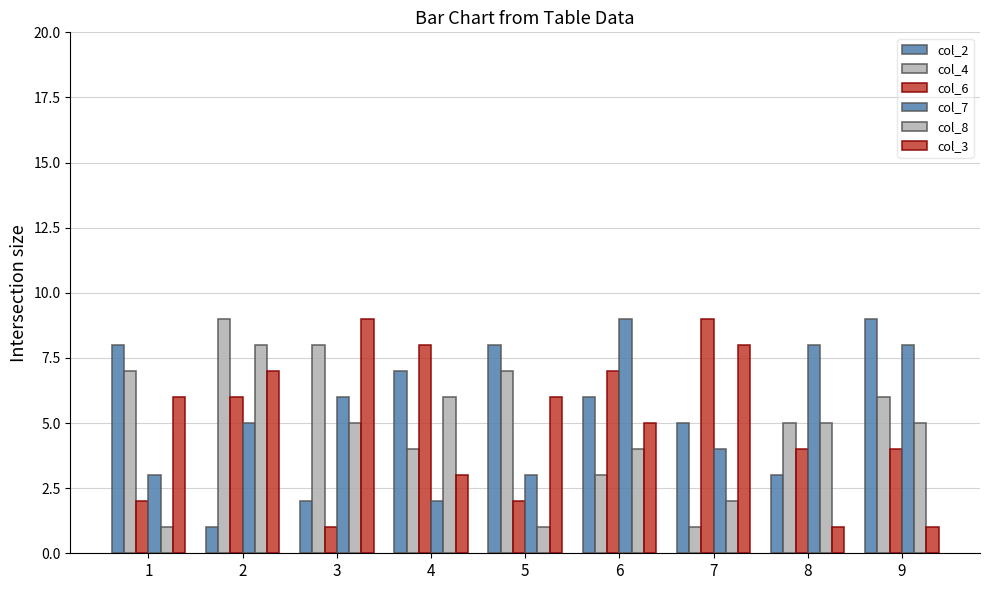

At 1, list the series in order from smallest to largest.

col_8, col_6, col_7, col_3, col_4, col_2